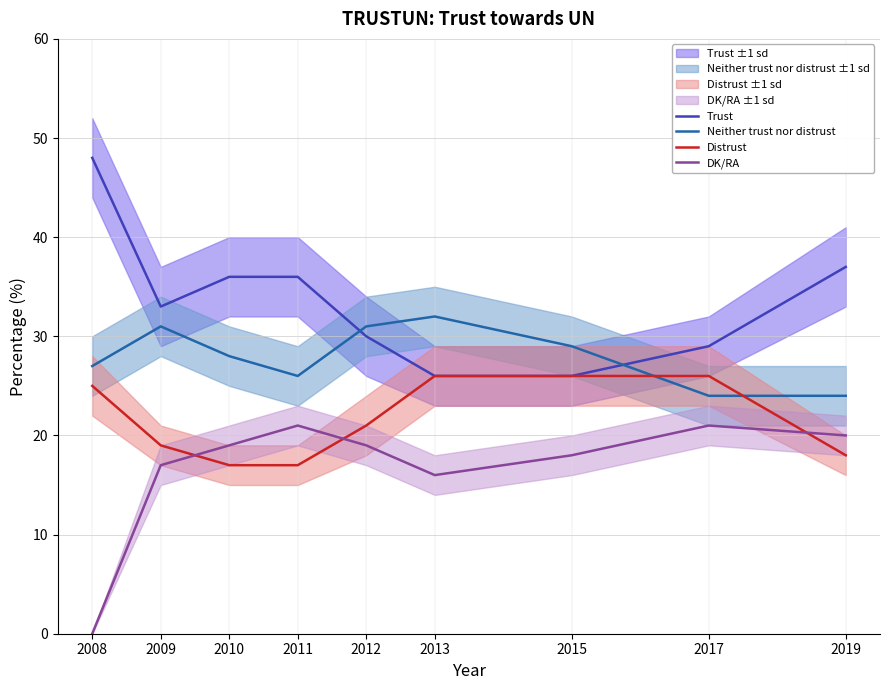

The Neither trust nor distrust series shows 18 at 2015. True or false?

False